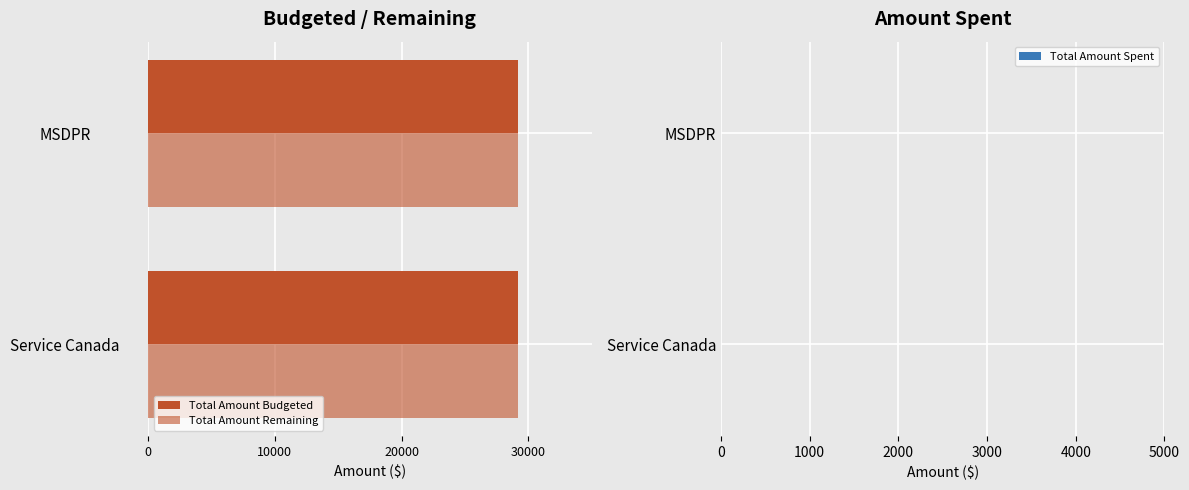

At how many categories does at least one series exceed 0?

2